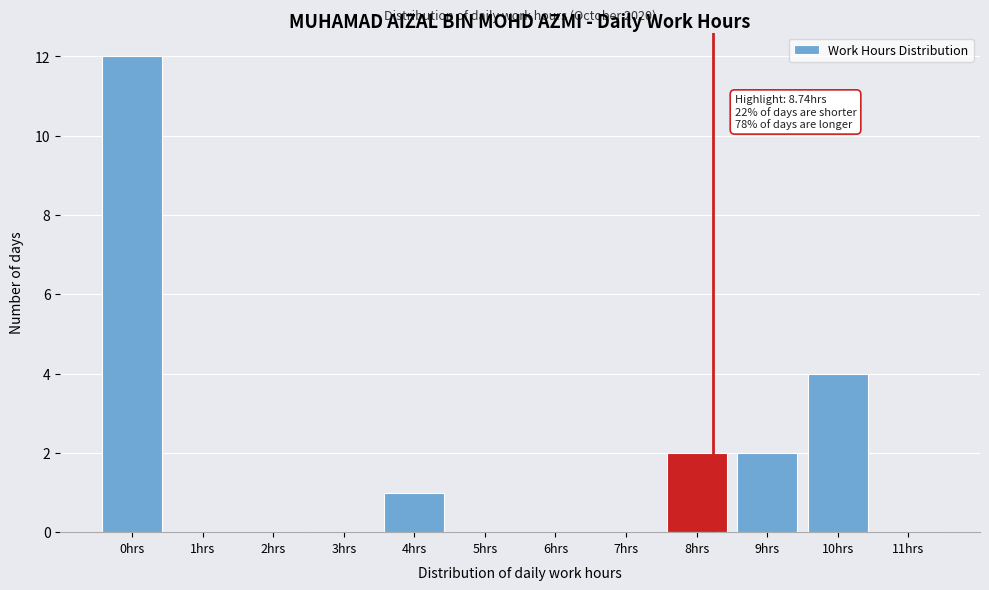

Reading left to right, transcribe all the data shown in this chart.

0hrs=12	1hrs=0	2hrs=0	3hrs=0	4hrs=1	5hrs=0	6hrs=0	7hrs=0	8hrs=2	9hrs=2	10hrs=4	11hrs=0